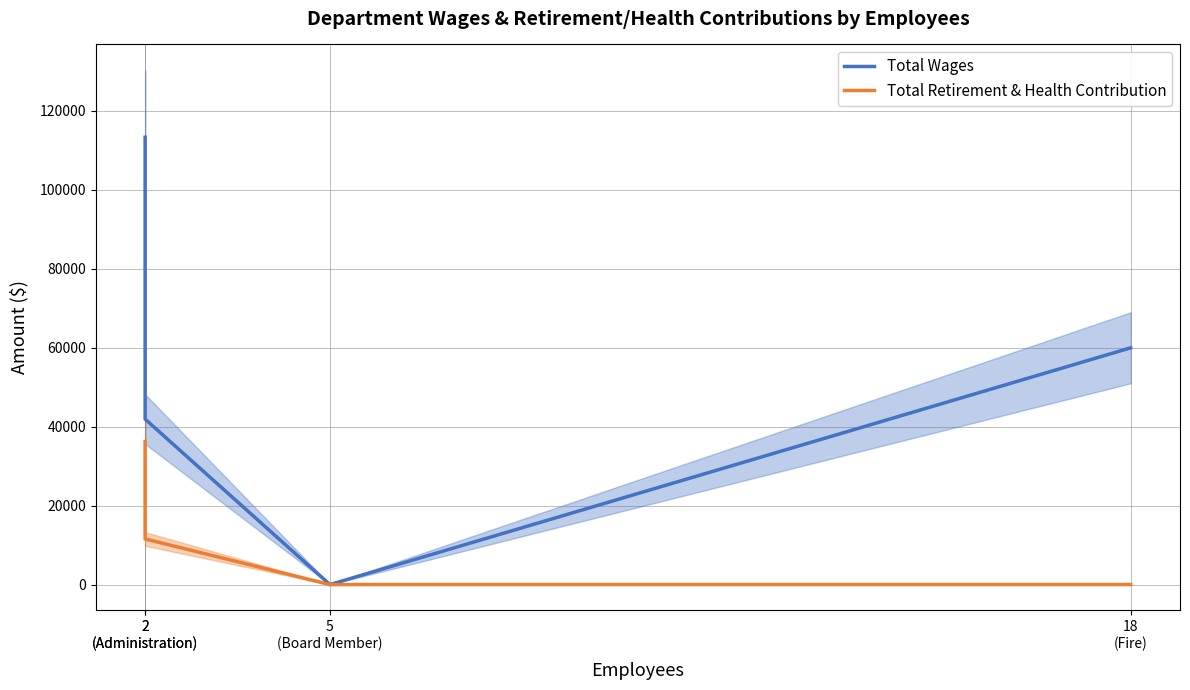

Does the chart have visible grid lines?

Yes